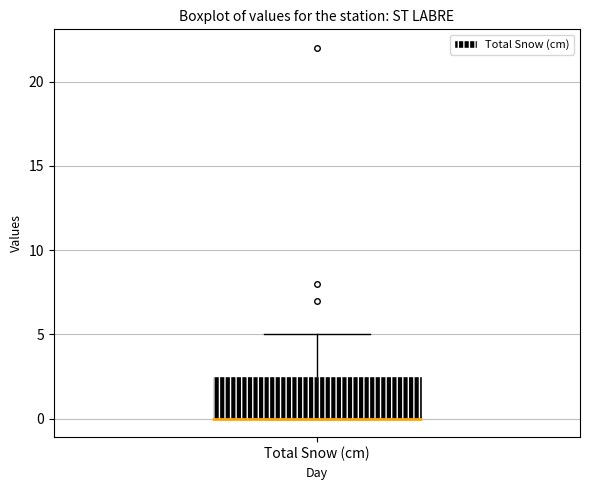

Where does the upper whisker of the box for Total Snow (cm) end on the y-axis? The values are not printed on the chart, so give them approximately, as read against the axis.

5.0